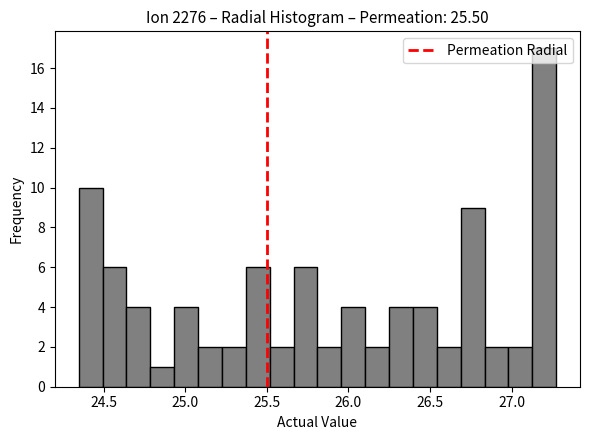

Around what value on the x-axis is the tallest bar? Give the approximate position of its centre, as read against the axis.

27.20